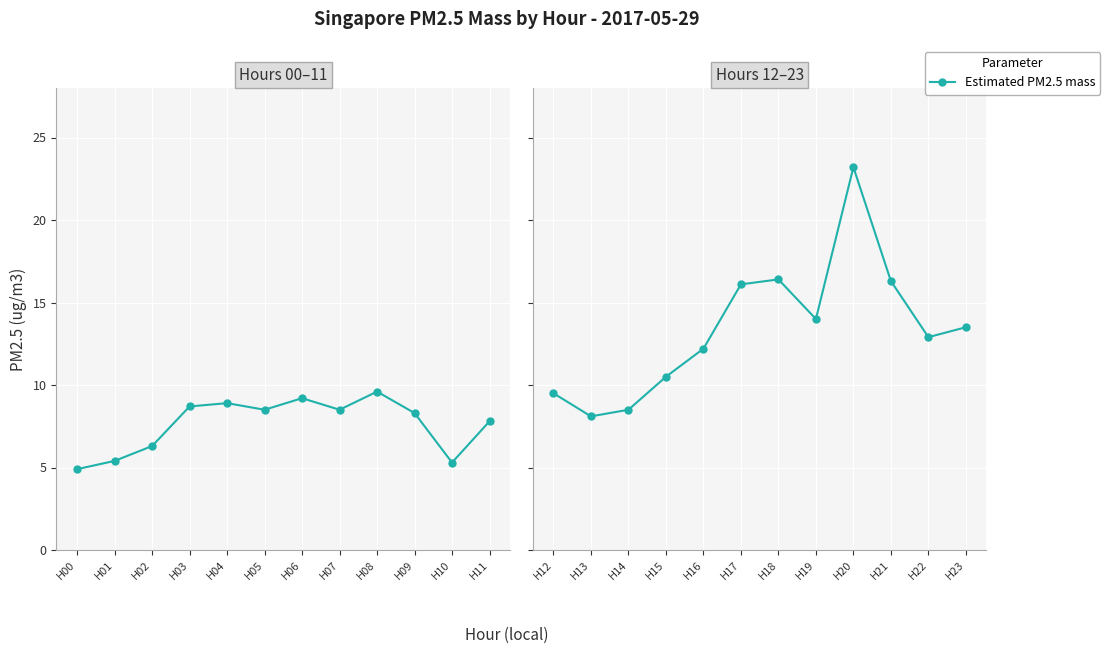

Is this an area chart (filled region under the line)?

No